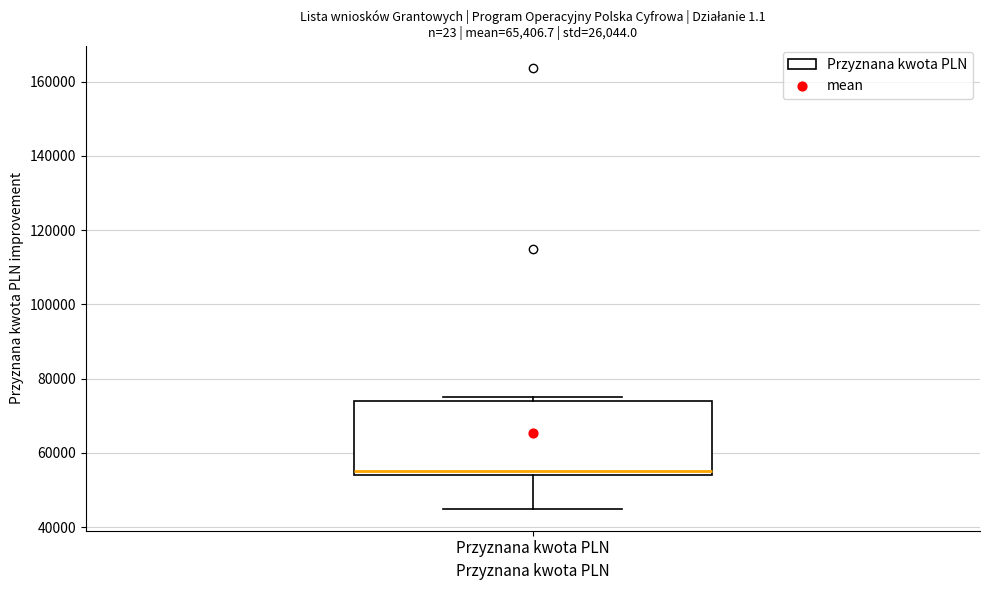

Where is the lower edge of the box for Przyznana kwota PLN on the y-axis? The values are not printed on the chart, so give them approximately, as read against the axis.

54000